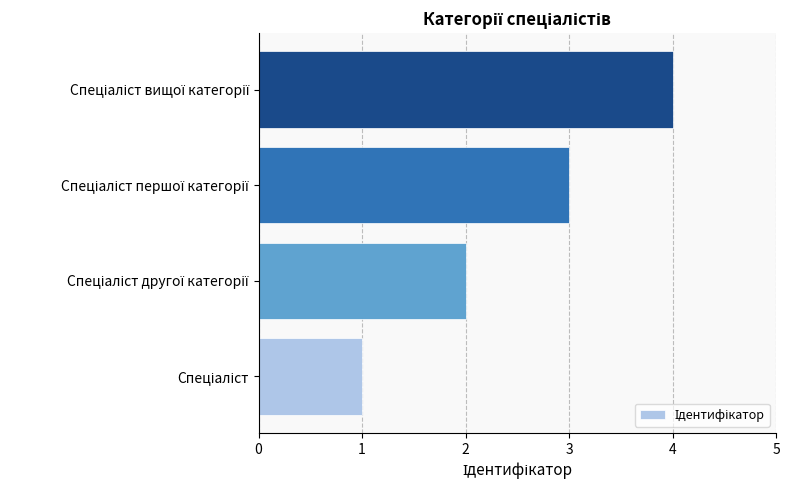

What is the maximum value shown in the chart?

4